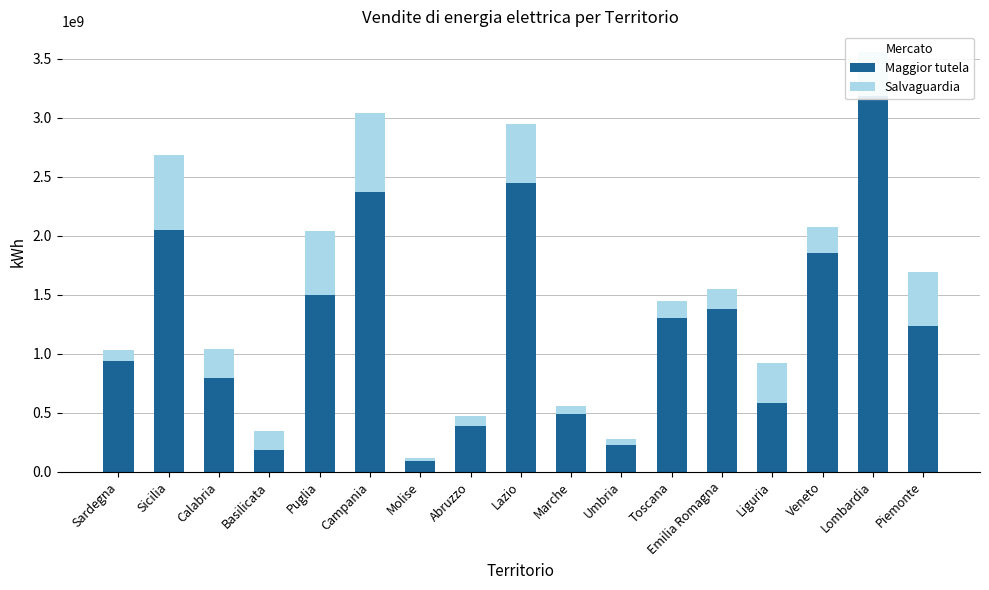

Which label corresponds to the largest value in the chart?

Lombardia